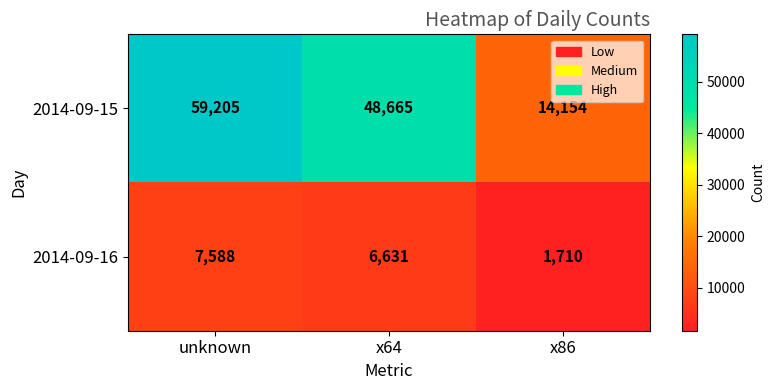

What is the difference between the 2014-09-16 values at x86 and unknown?

5878